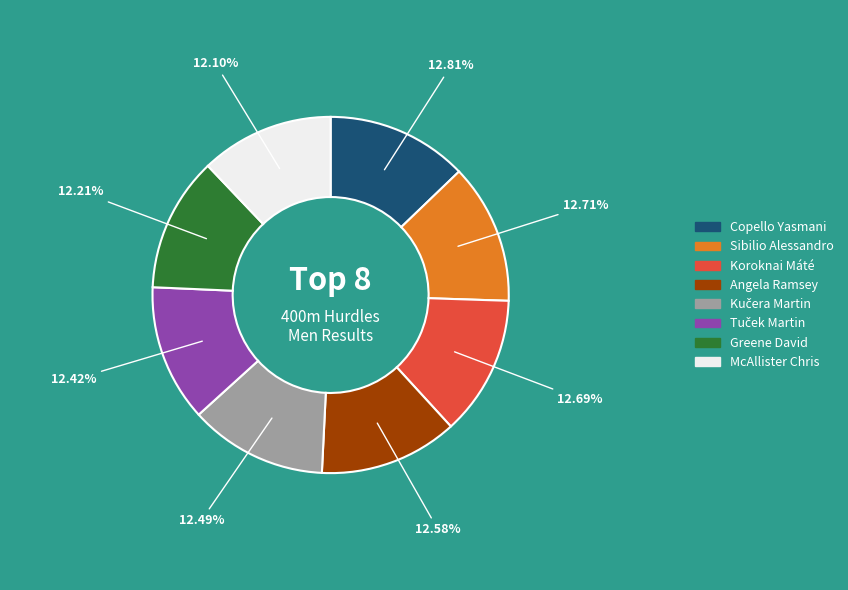

Does any single category account for the majority?

No